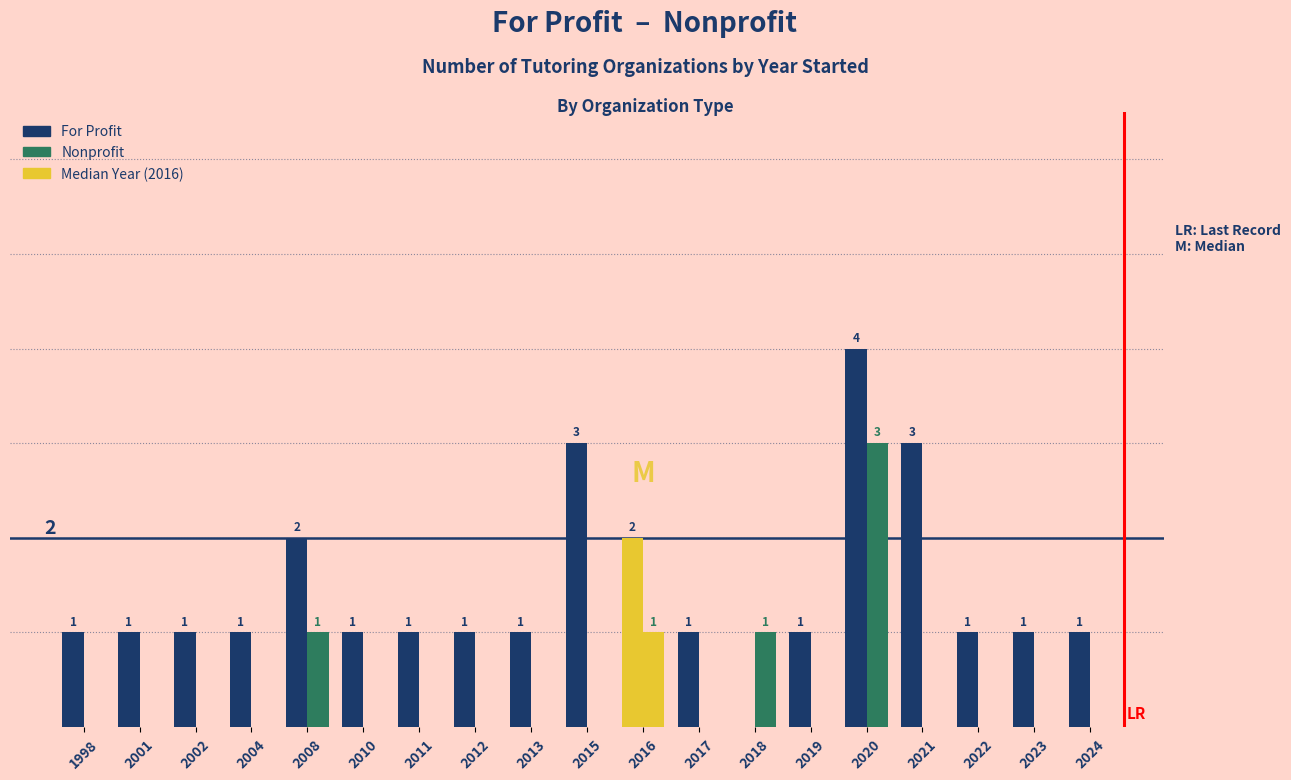

List the labels in order of For Profit value, largest first.

2020, 2015, 2021, 2008, 2016, 1998, 2001, 2002, 2004, 2010, 2011, 2012, 2013, 2017, 2019, 2022, 2023, 2024, 2018